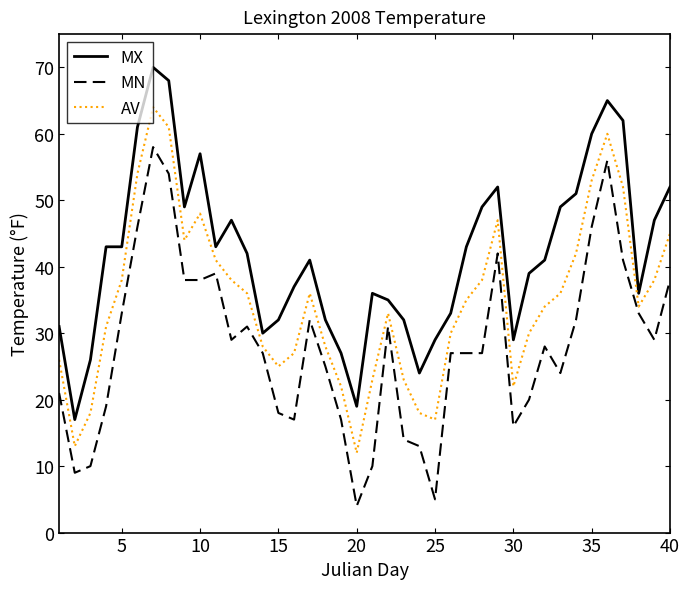

Rank the series by their maximum value, from lowest to highest.

MN, AV, MX